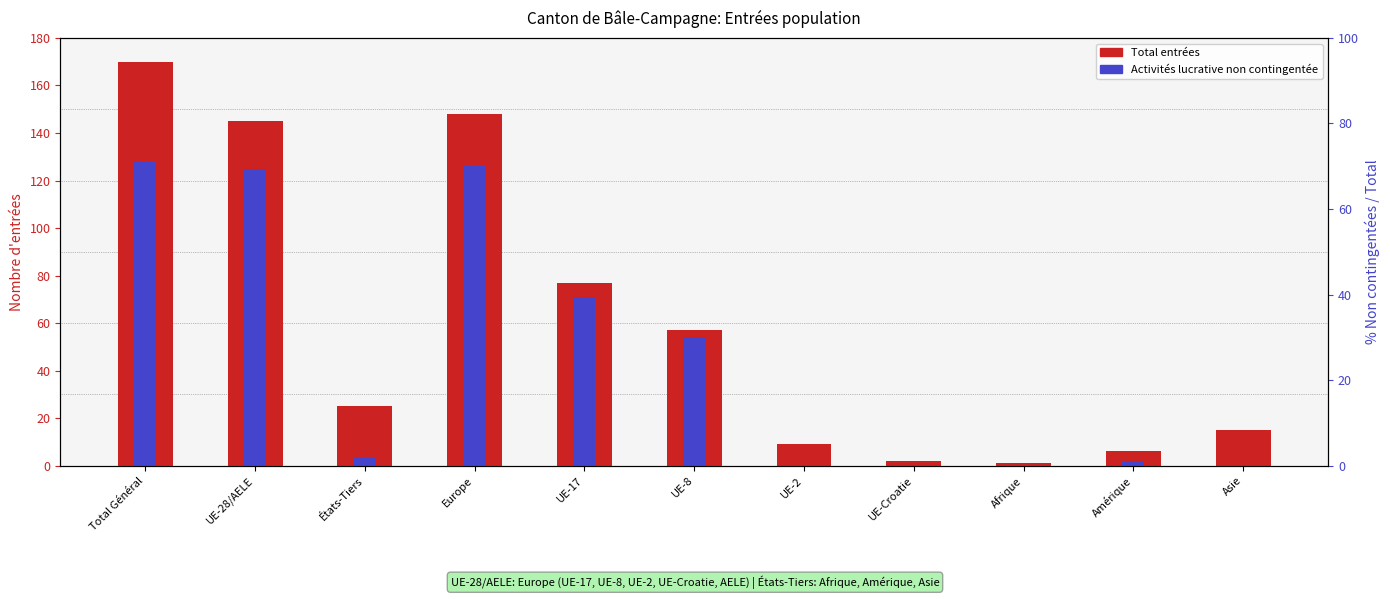

List the series in order of their overall mean, highest first.

Total entrées, Activités lucrative non contingentée